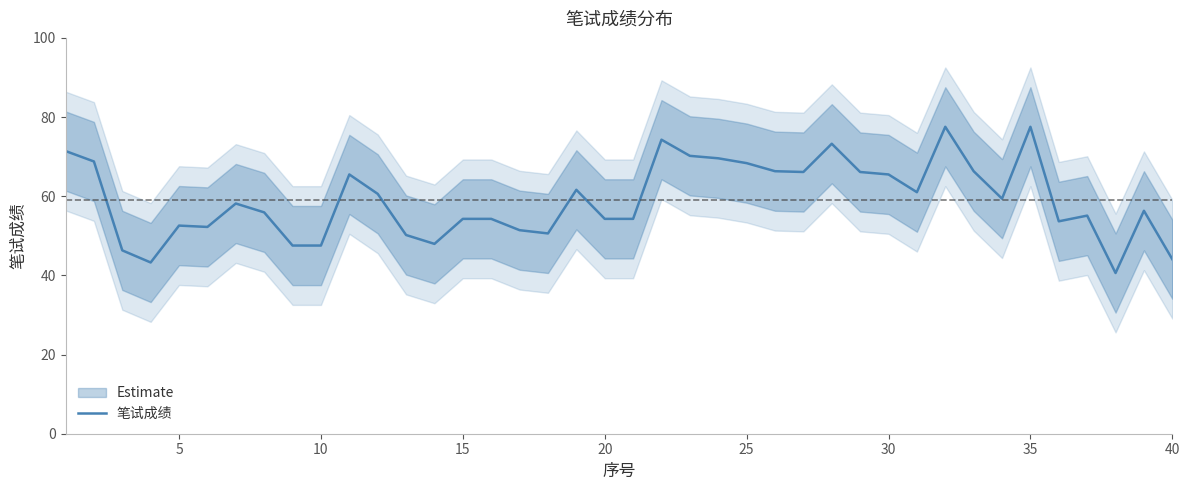

What is the maximum value for 笔试成绩?

77.5